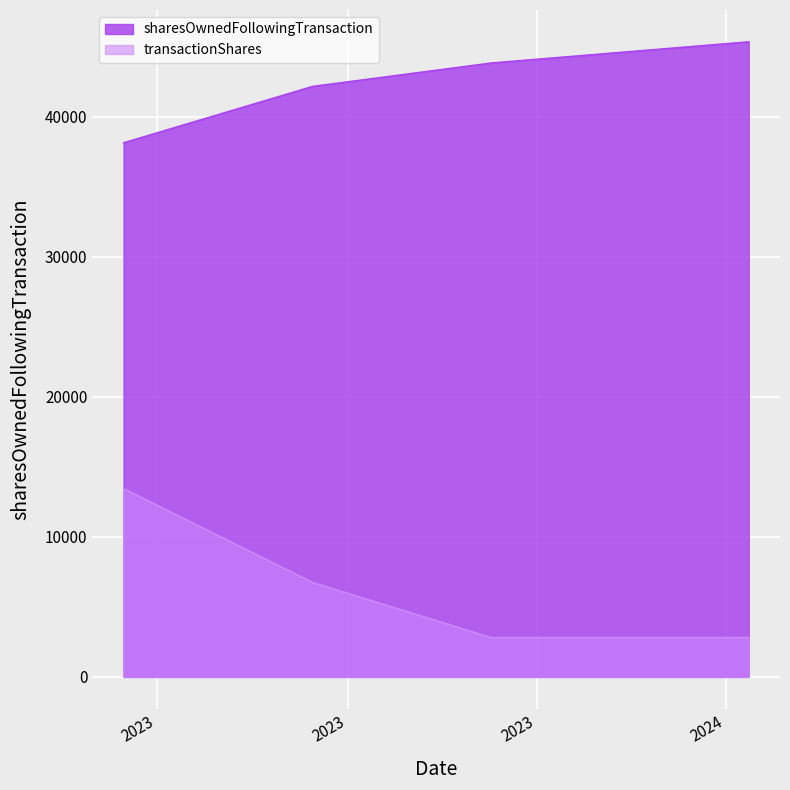

What position from the right is 2023-08-15?

2